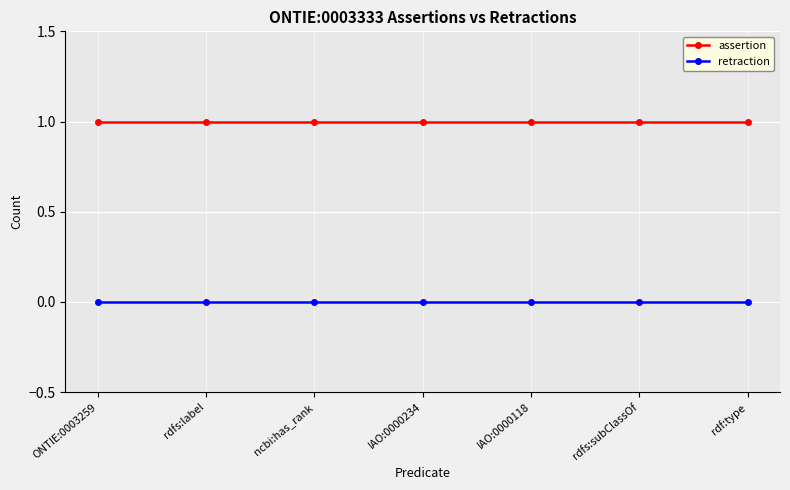

True or false: assertion and retraction intersect in this chart.

False